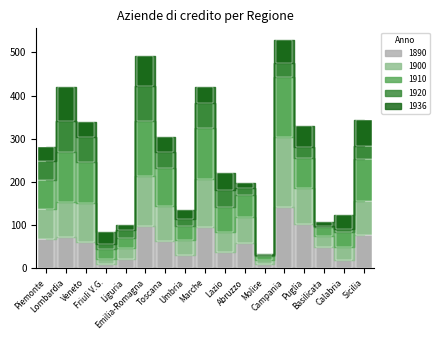

What is the label of the 12th bar from the right?

Emilia-Romagna